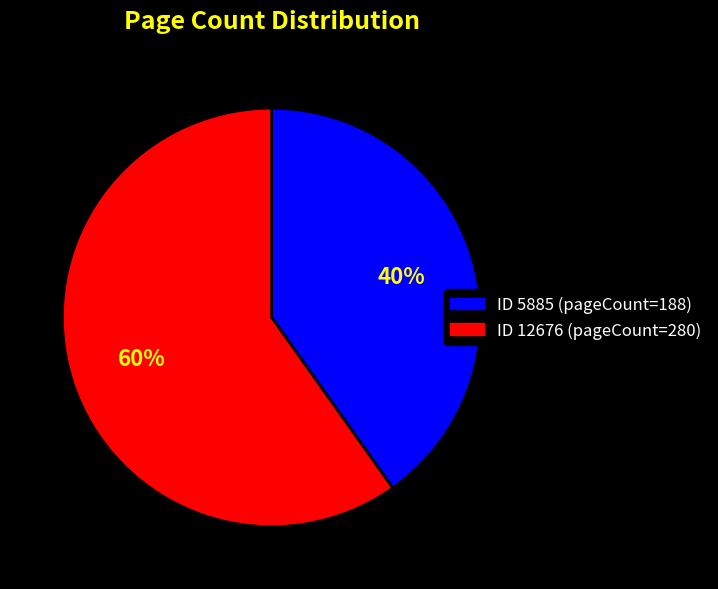

Does any single category account for the majority?

Yes